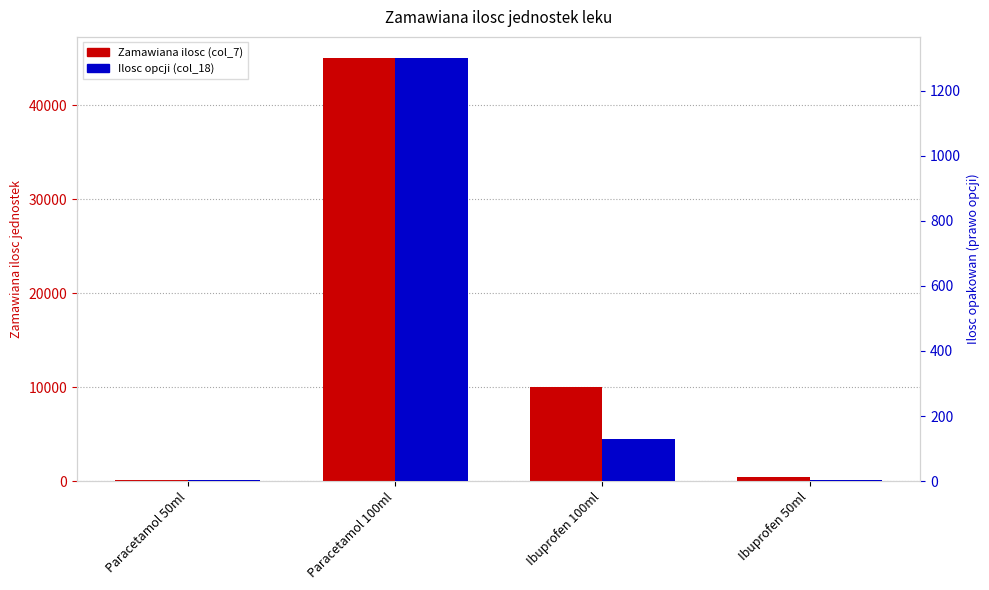

Reading right to left, what are all the values shown in this chart?

Zamawiana ilosc (col_7): Ibuprofen 50ml=400	Ibuprofen 100ml=10000	Paracetamol 100ml=45000	Paracetamol 50ml=150
Ilosc opcji (col_18): Ibuprofen 50ml=5	Ibuprofen 100ml=130	Paracetamol 100ml=1300	Paracetamol 50ml=4